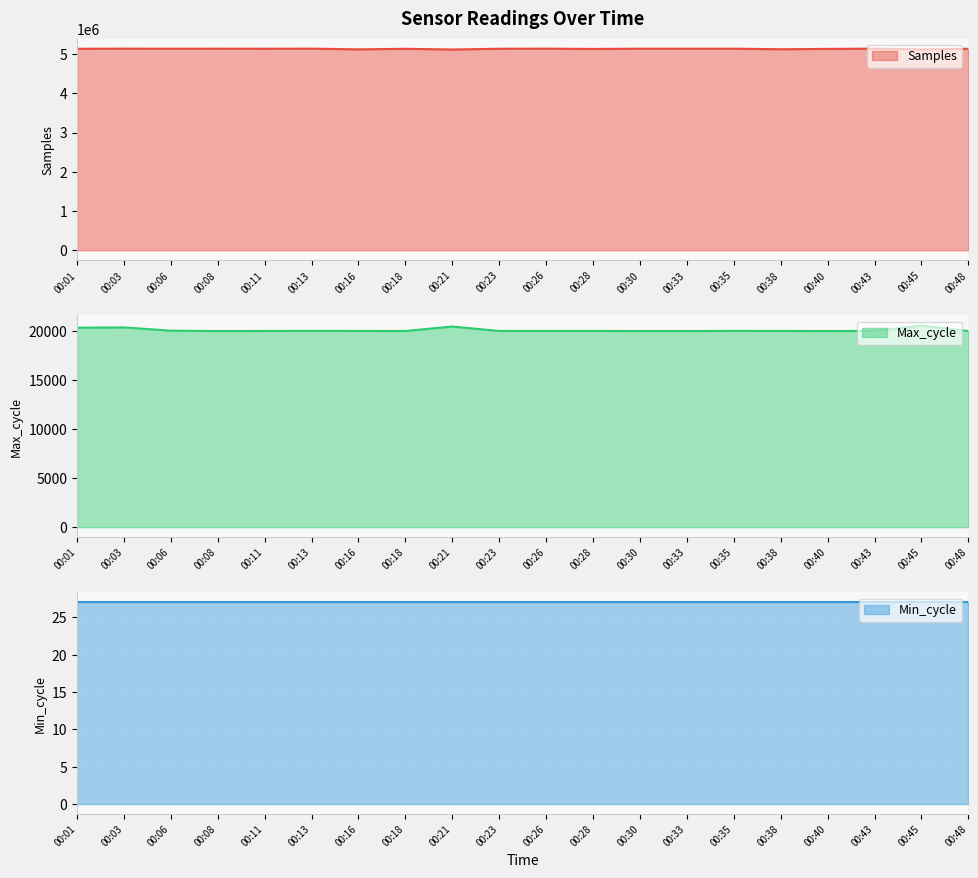

What is the highest value of the Samples series?

5138147